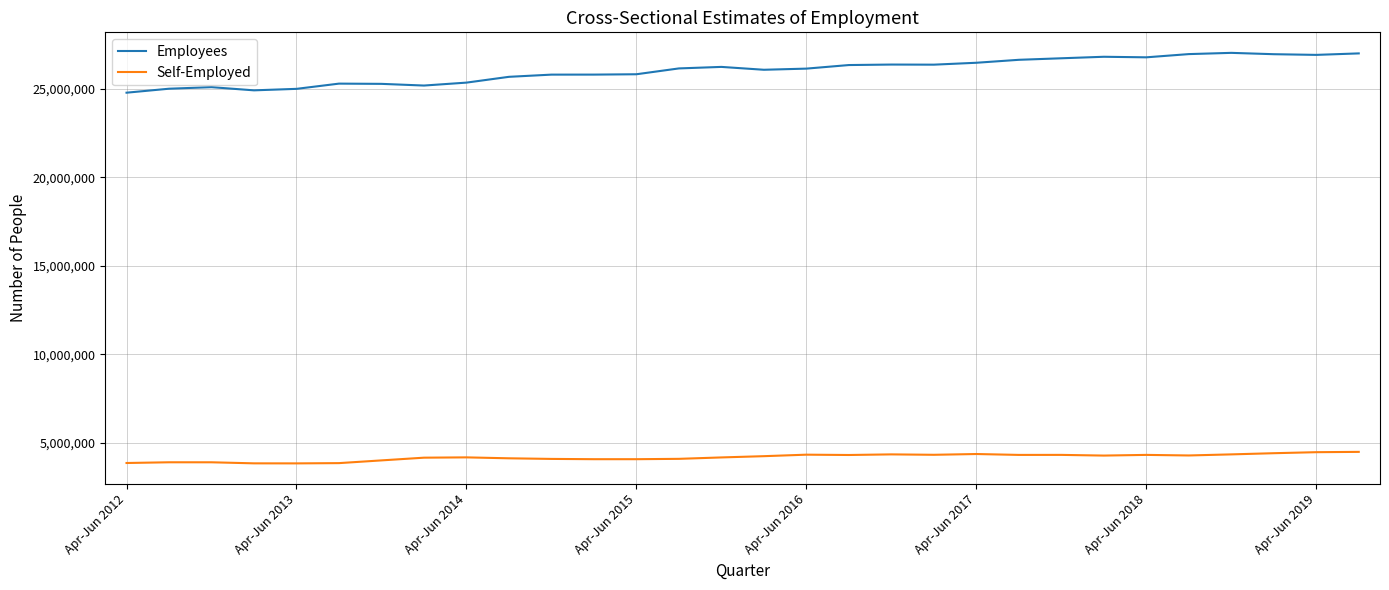

True or false: Employees and Self-Employed cross at least once.

False